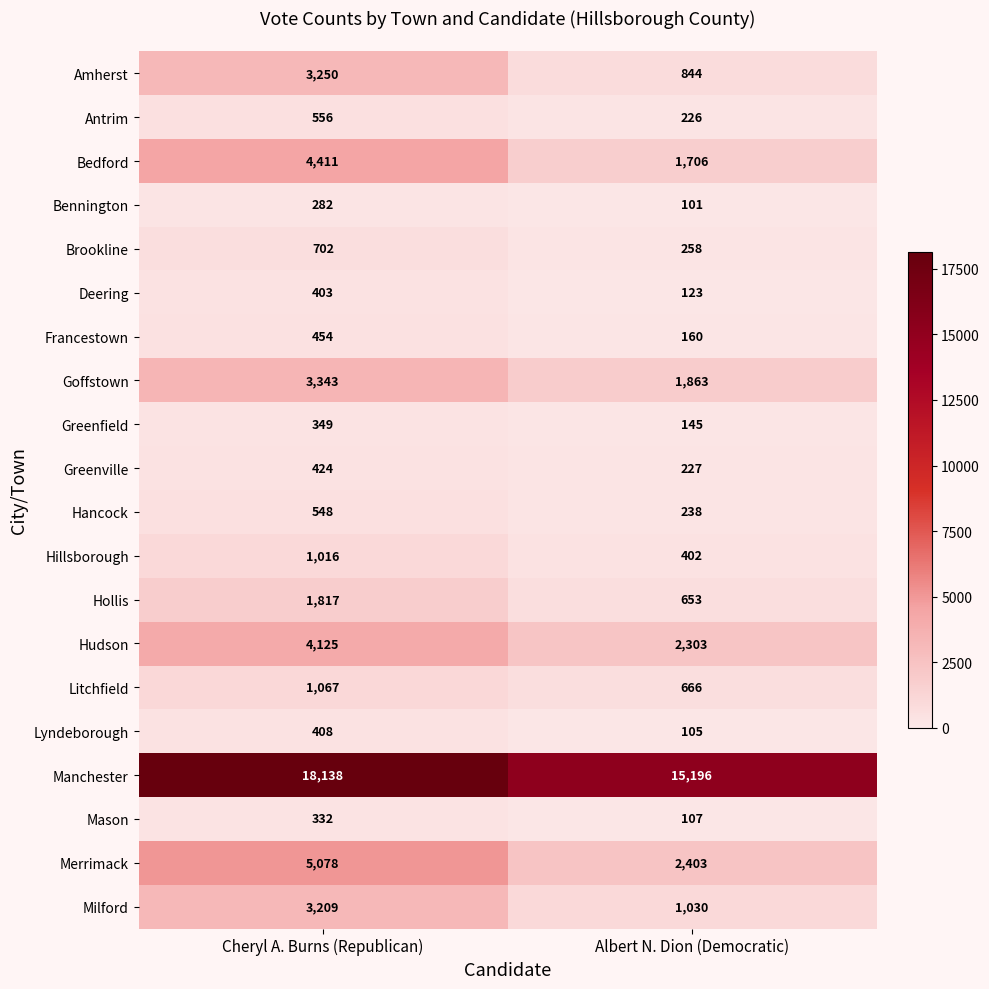

What is the total value across all series at Cheryl A. Burns (Republican)?

49912